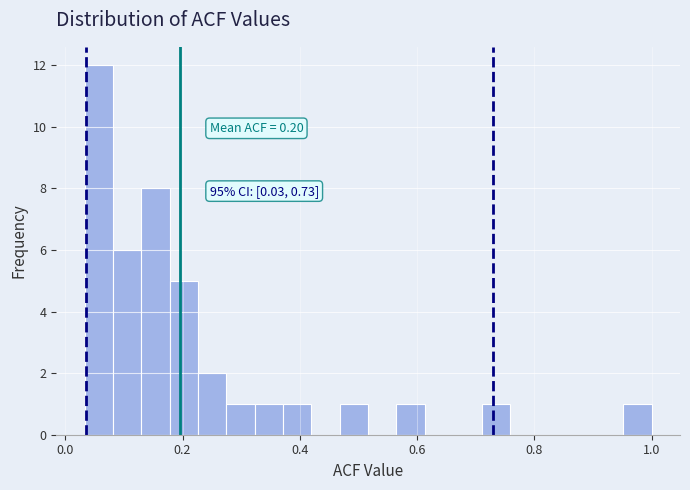

Read against the x-axis, roughly where is the centre of the tallest bar?

0.06